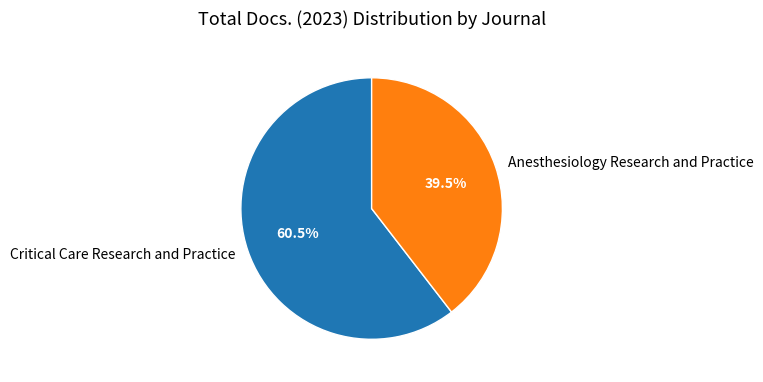

Which slice is the smallest?

Anesthesiology Research and Practice